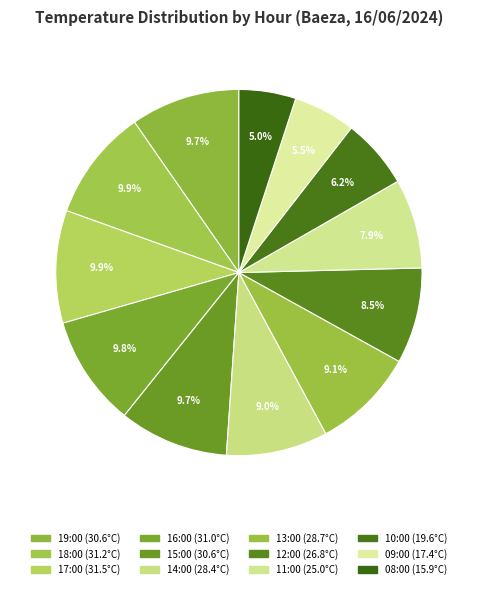

To the nearest percent, what portion does 19:00 represent?

10%